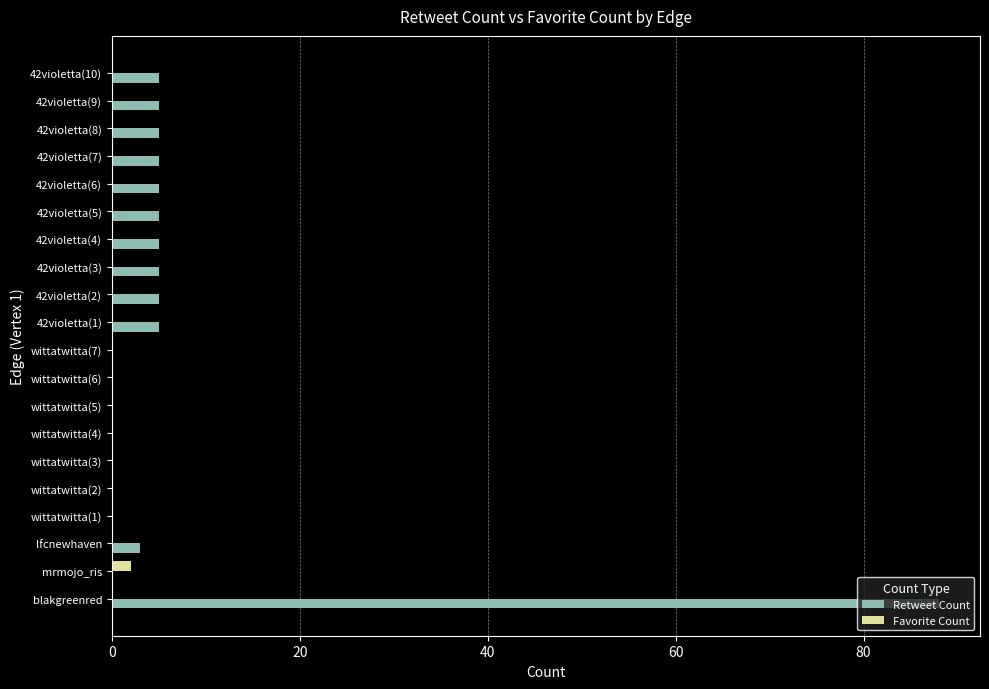

Is the value of Favorite Count at lfcnewhaven greater than the value of Retweet Count at 42violetta(6)?

No